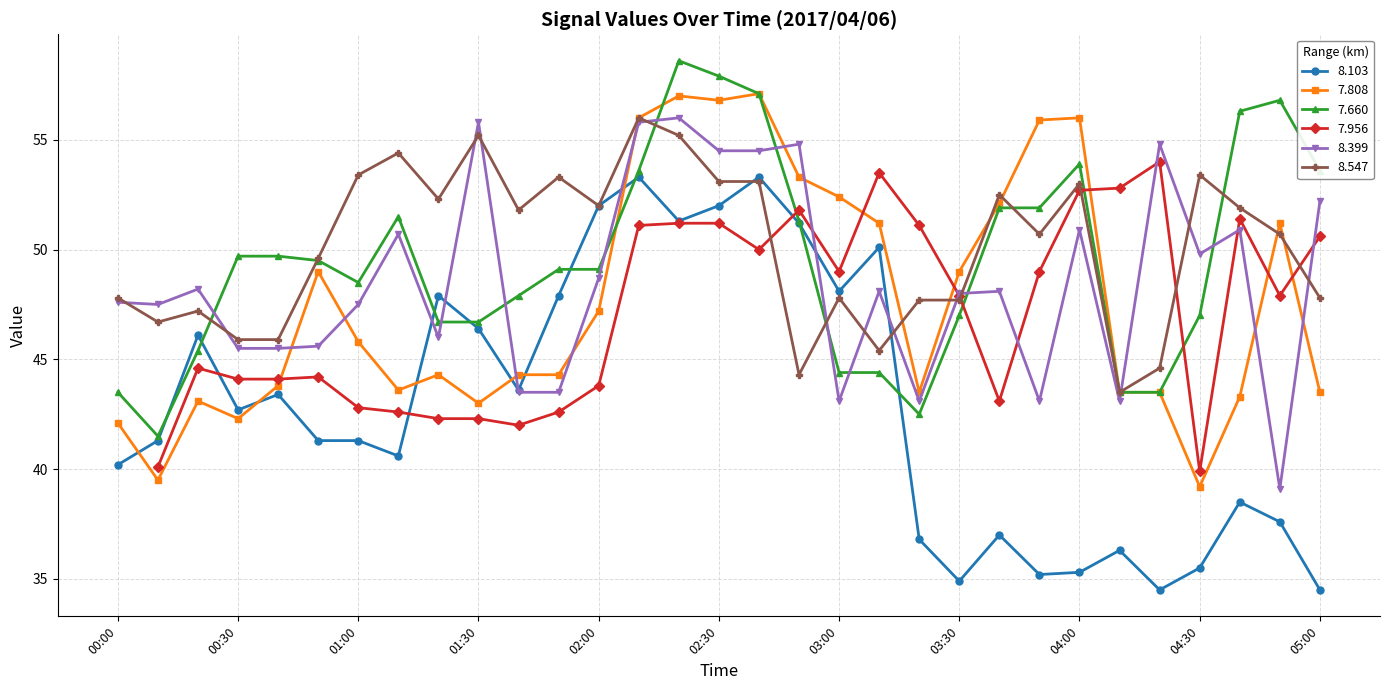

At which label does 7.808 reach its peak?

02:40